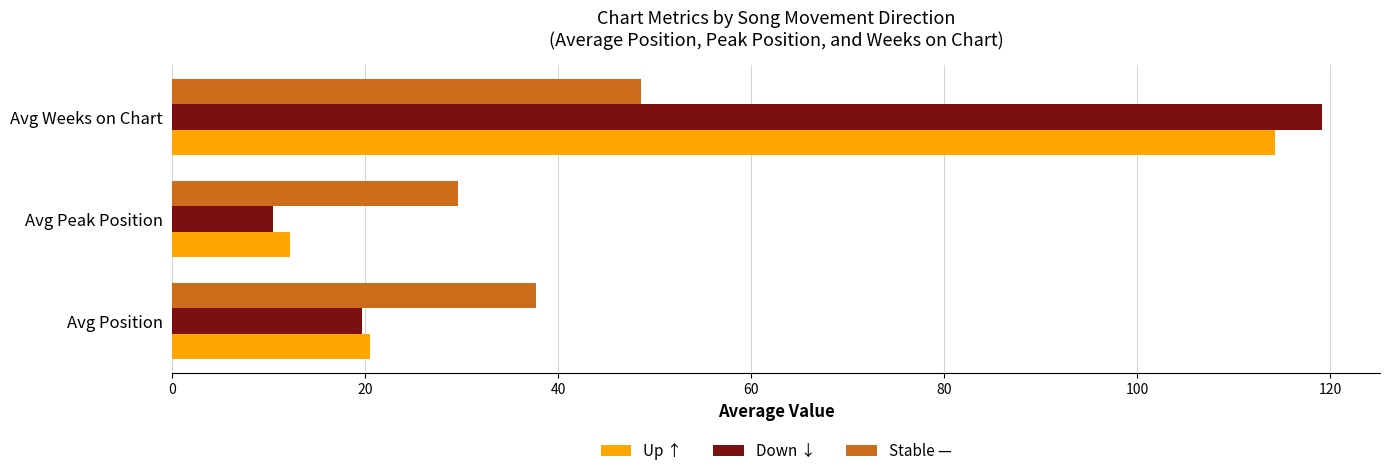

List the series in order of their peak value, lowest first.

Stable —, Up ↑, Down ↓